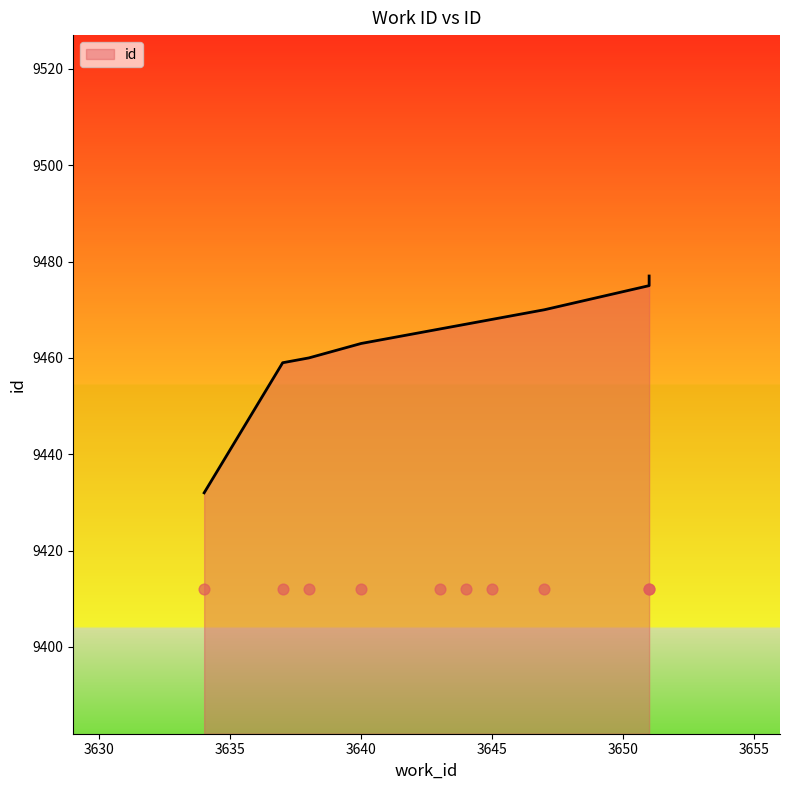

Which has a higher value, 3651 or 3638?

3651